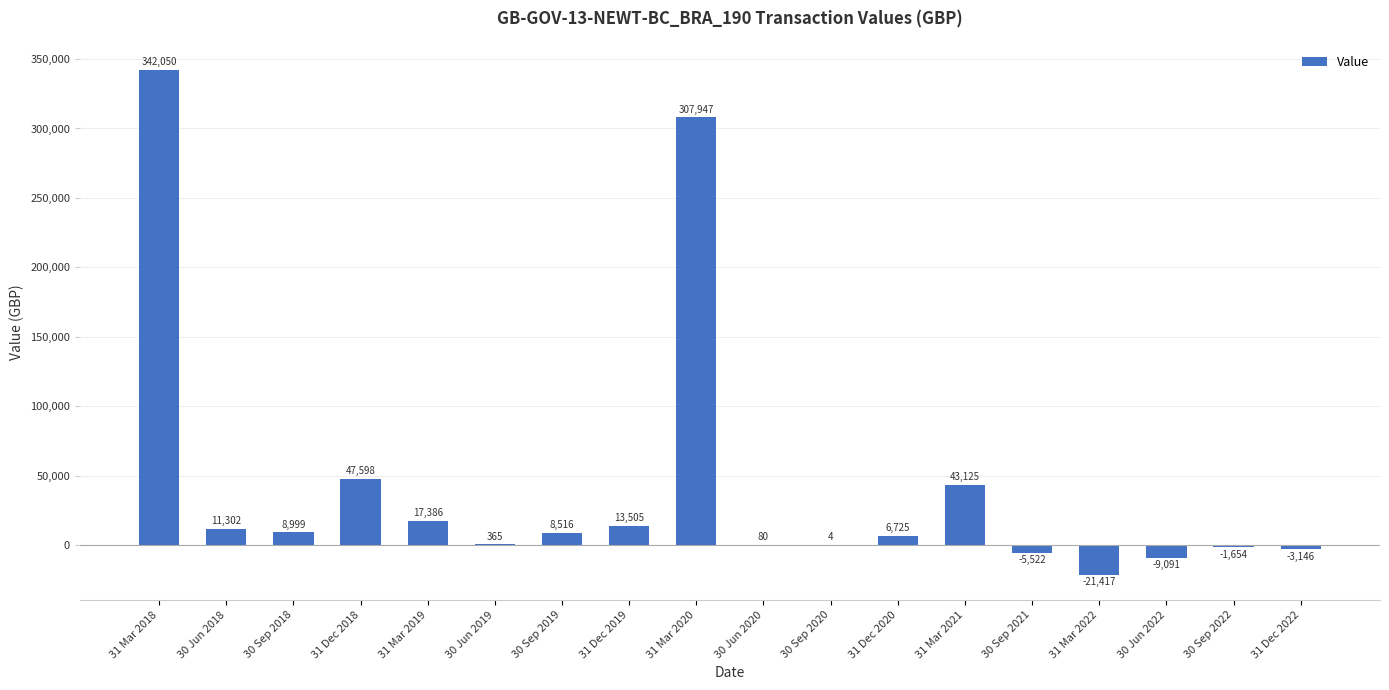

What is the sum of the values at 31 Dec 2022 and 31 Dec 2018?

44452.0